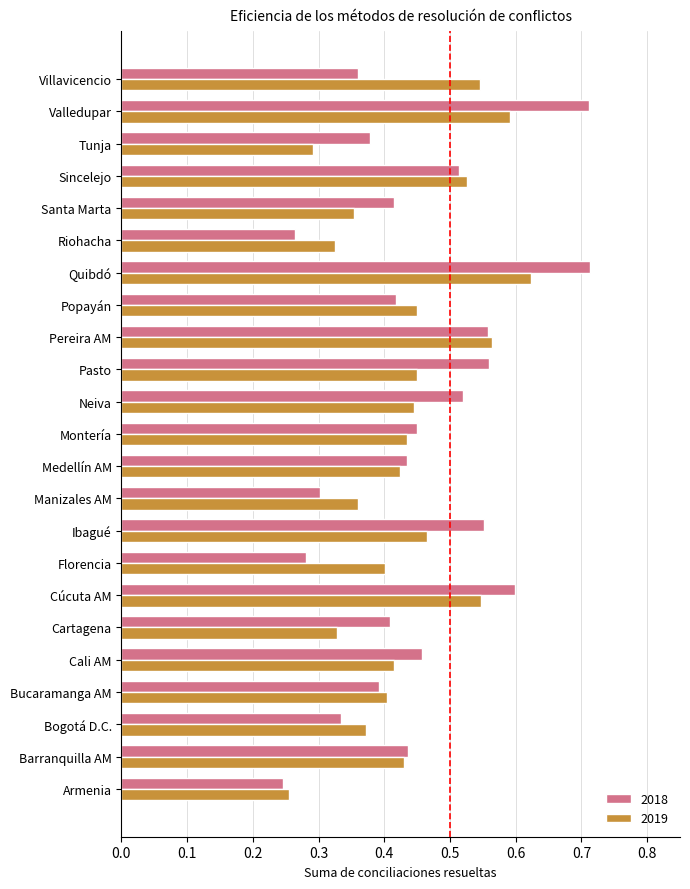

At which category is the sum across all series the highest?

Quibdó